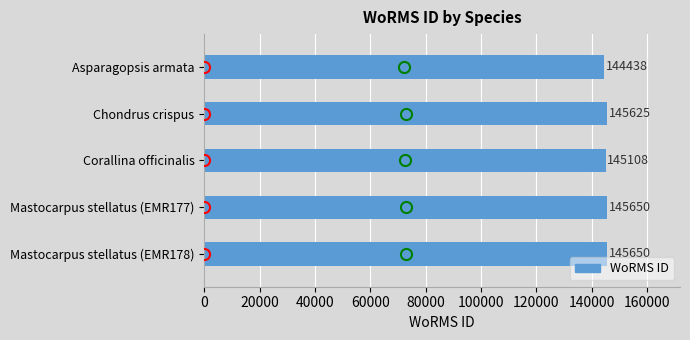

Which has a higher value, Mastocarpus stellatus (EMR177) or Corallina officinalis?

Mastocarpus stellatus (EMR177)